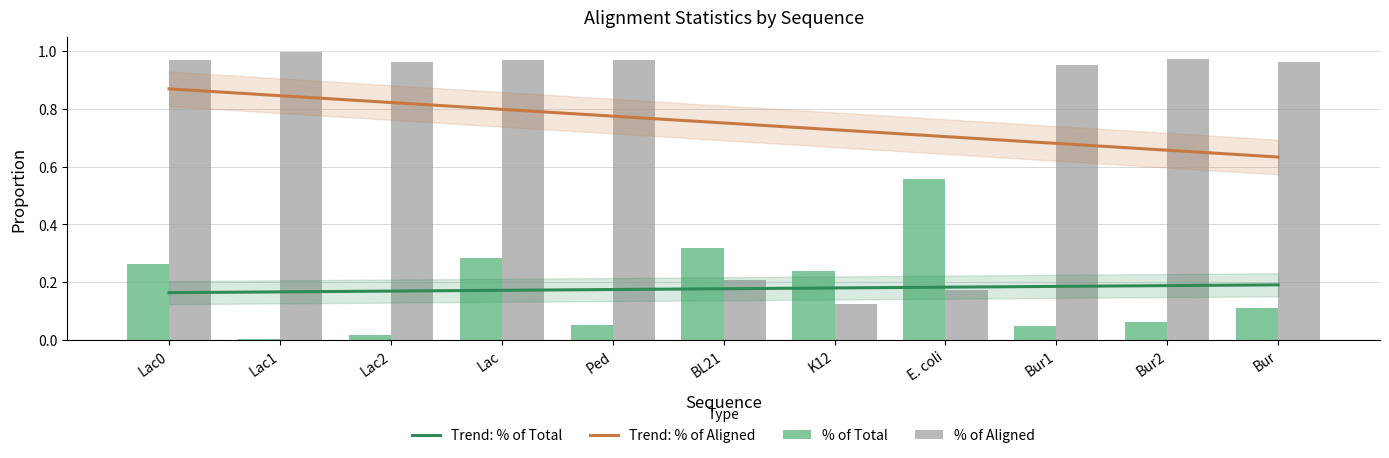

What is the average value of the % of Total series?

0.2